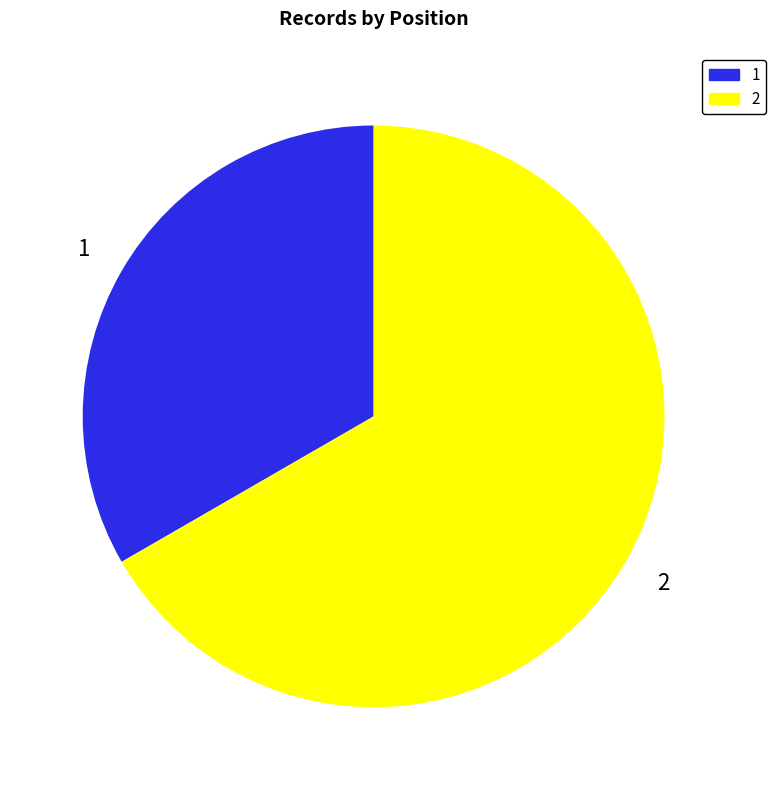

The 1 slice represents 20% of the pie. True or false?

False